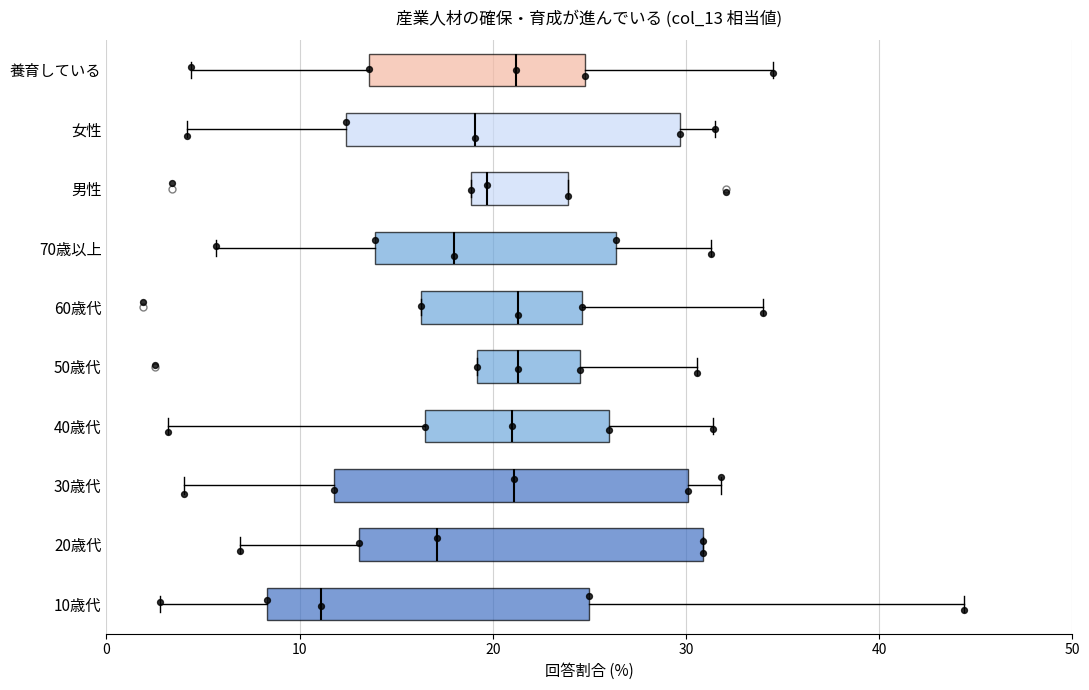

Reading bottom to top, transcribe this box plot: for each box, give where its median line is, the range the box spans, and where its two whiskers end, as read against the x-axis. The values are not printed on the chart, so give them approximately, as read against the axis.

10歳代: median 11, box 8 to 25, whiskers 3 to 44
20歳代: median 17, box 13 to 31, whiskers 7 to 31
30歳代: median 21, box 12 to 30, whiskers 4 to 32
40歳代: median 21, box 17 to 26, whiskers 3 to 31
50歳代: median 21, box 19 to 25, whiskers 19 to 31
60歳代: median 21, box 16 to 25, whiskers 16 to 34
70歳以上: median 18, box 14 to 26, whiskers 6 to 31
男性: median 20, box 19 to 24, whiskers 19 to 24
女性: median 19, box 12 to 30, whiskers 4 to 32
養育している: median 21, box 14 to 25, whiskers 4 to 35